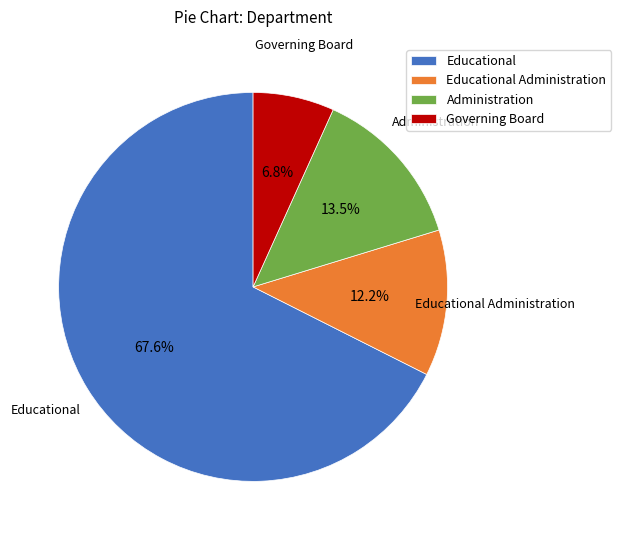

How many slices are in this pie chart?

4